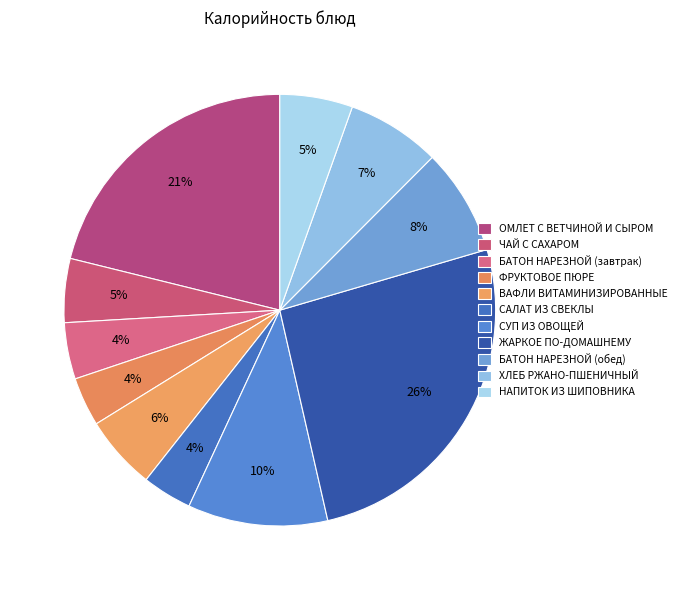

How many segments does this pie chart have?

11